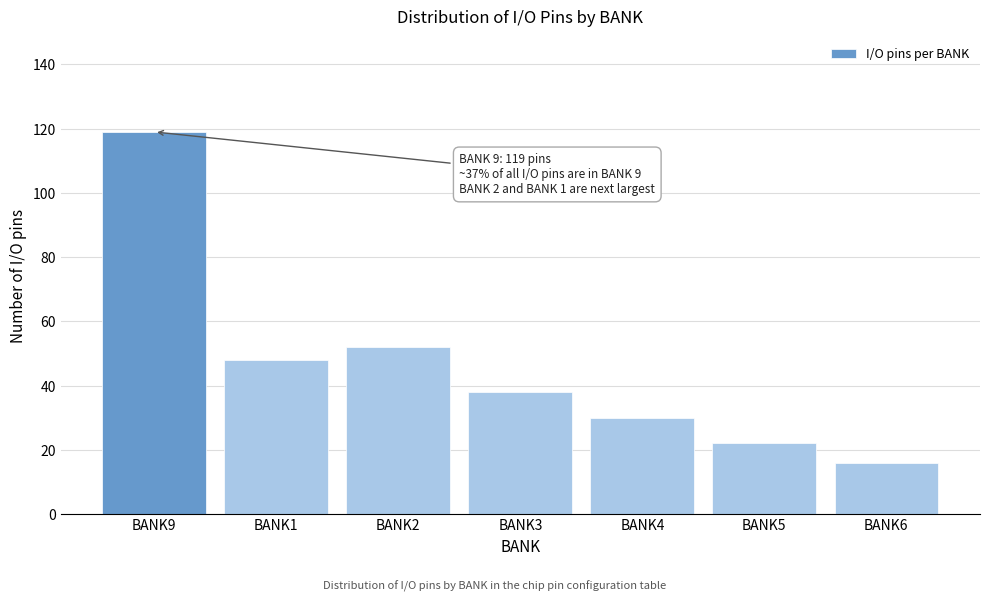

Reading left to right, extract all data points from this chart.

BANK9=119	BANK1=48	BANK2=52	BANK3=38	BANK4=30	BANK5=22	BANK6=16